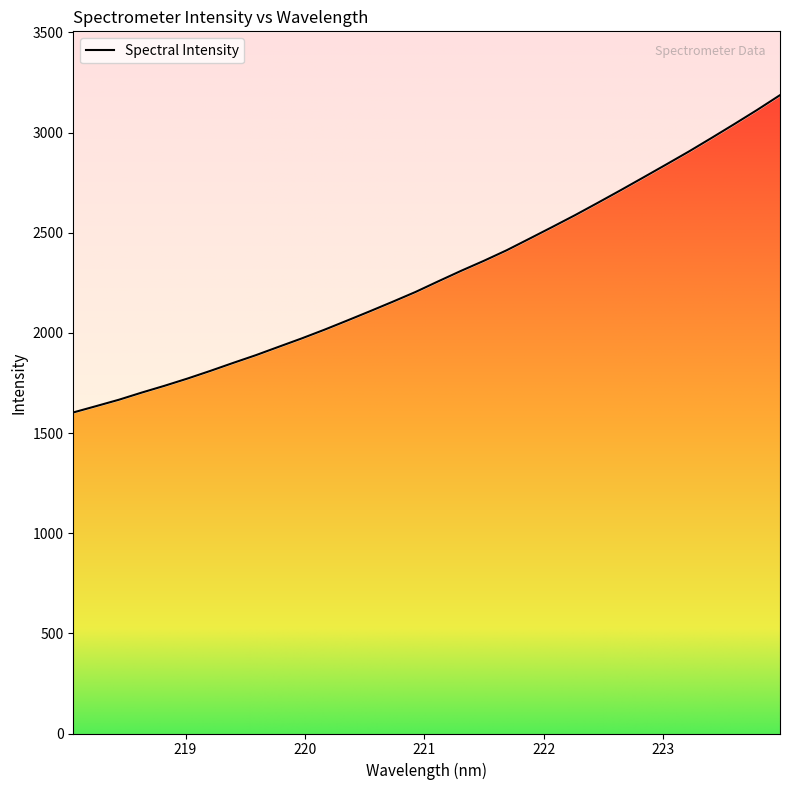

What is the approximate value at 220.3533?

2061.0